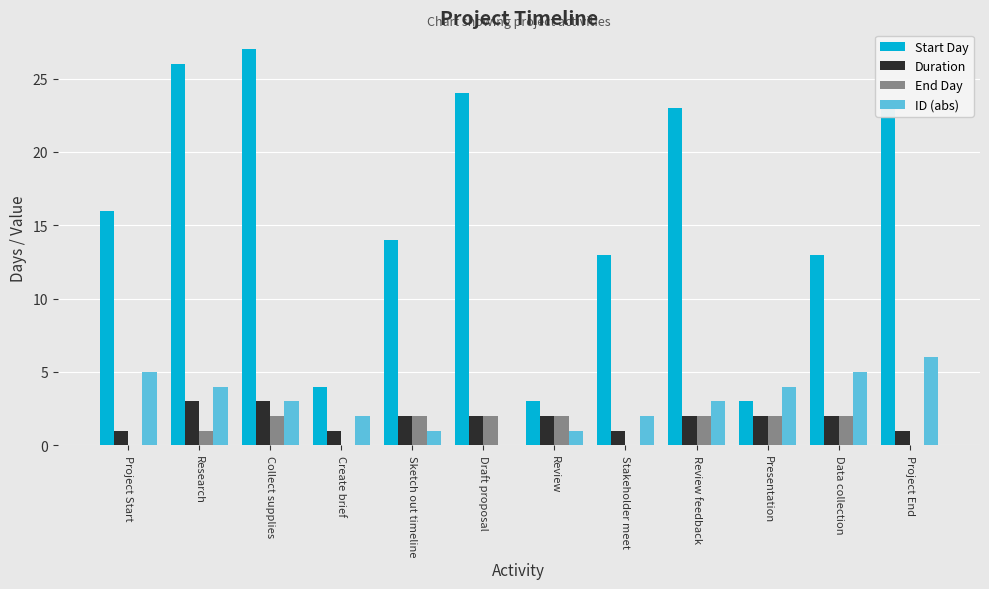

Reading left to right, extract all data points from this chart.

Start Day: 16	26	27	4	14	24	3	13	23	3	13	23
Duration: 1	3	3	1	2	2	2	1	2	2	2	1
End Day: 0	1	2	0	2	2	2	0	2	2	2	0
ID (abs): 5	4	3	2	1	0	1	2	3	4	5	6